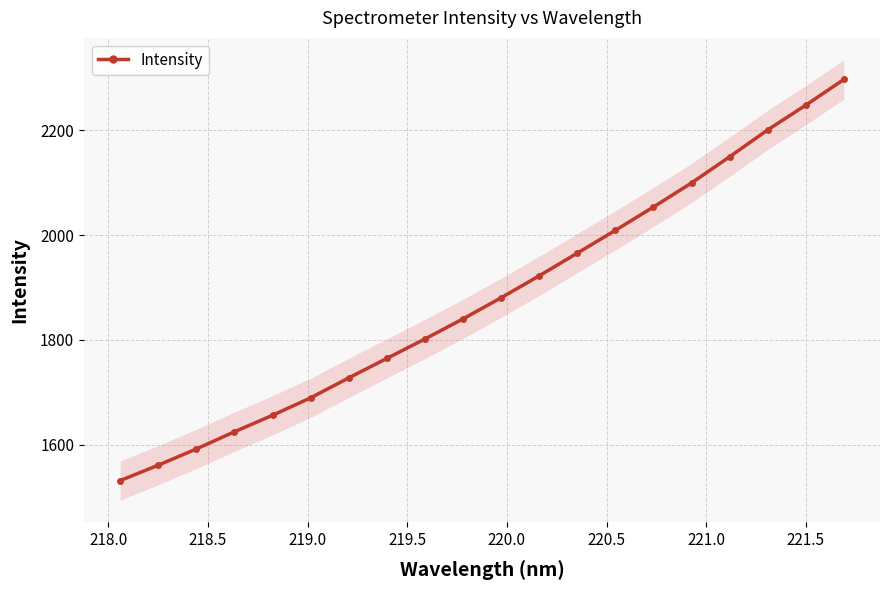

How many data points are less than 1880?

10